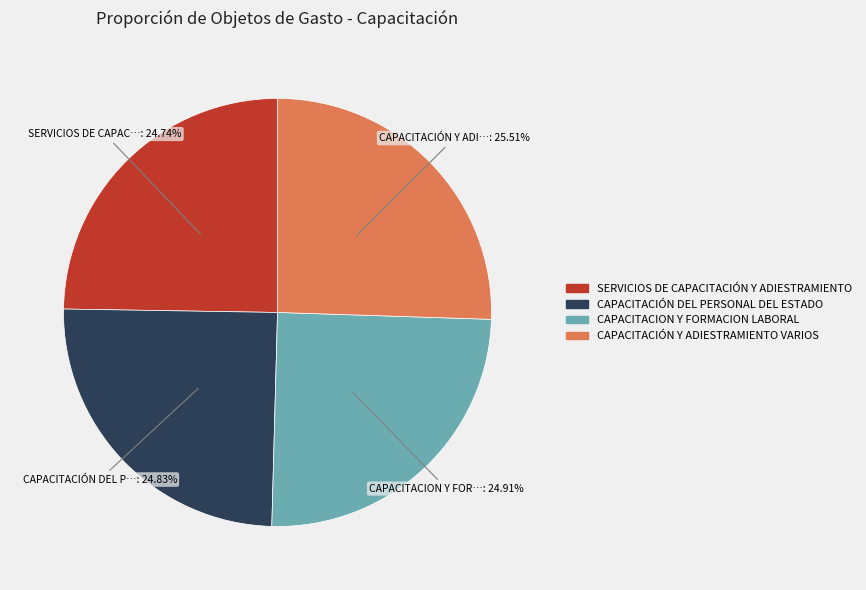

To the nearest percent, what is the difference between the largest and smallest slice percentages?

1%